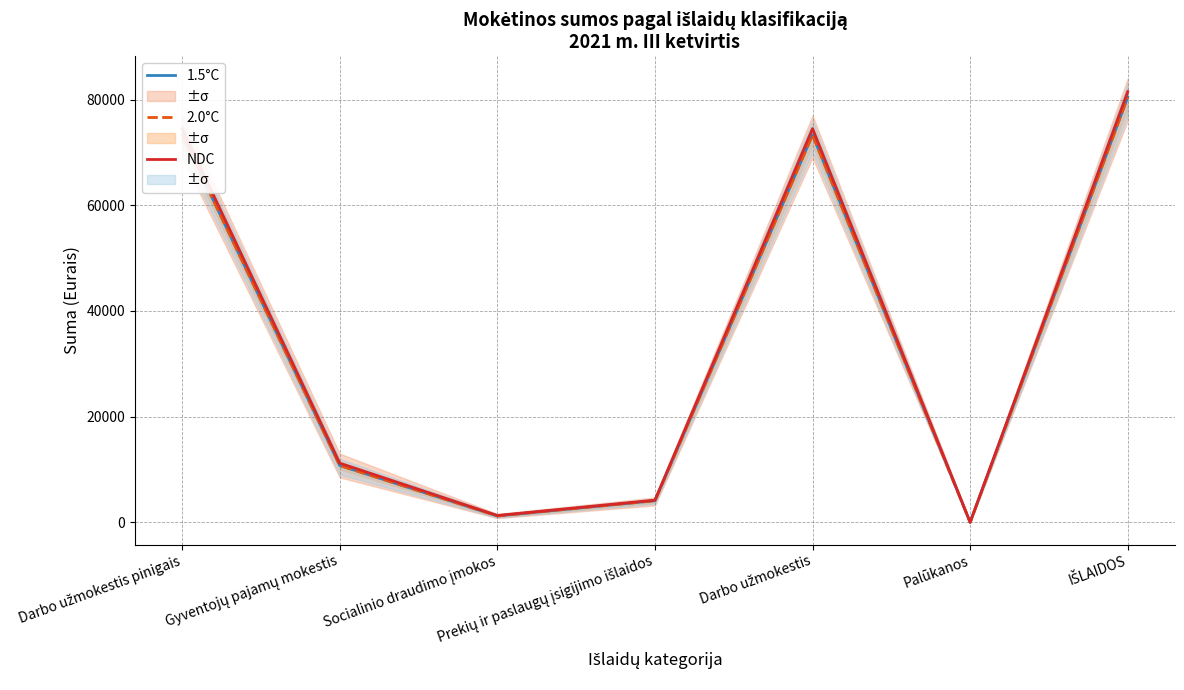

What is the highest value of the 2.0°C series?

80465.4